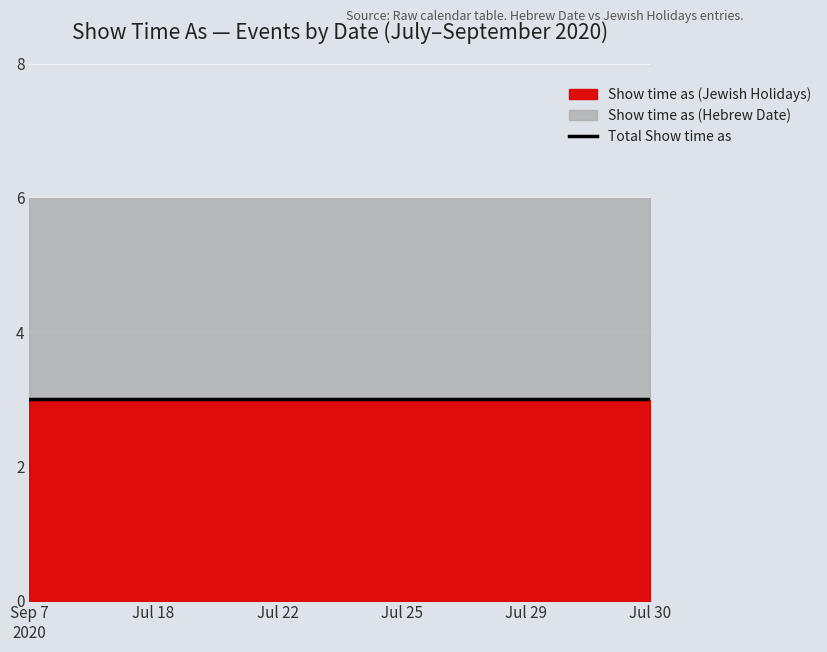

True or false: Total Show time as and Show time as (Jewish Holidays) cross at least once.

False